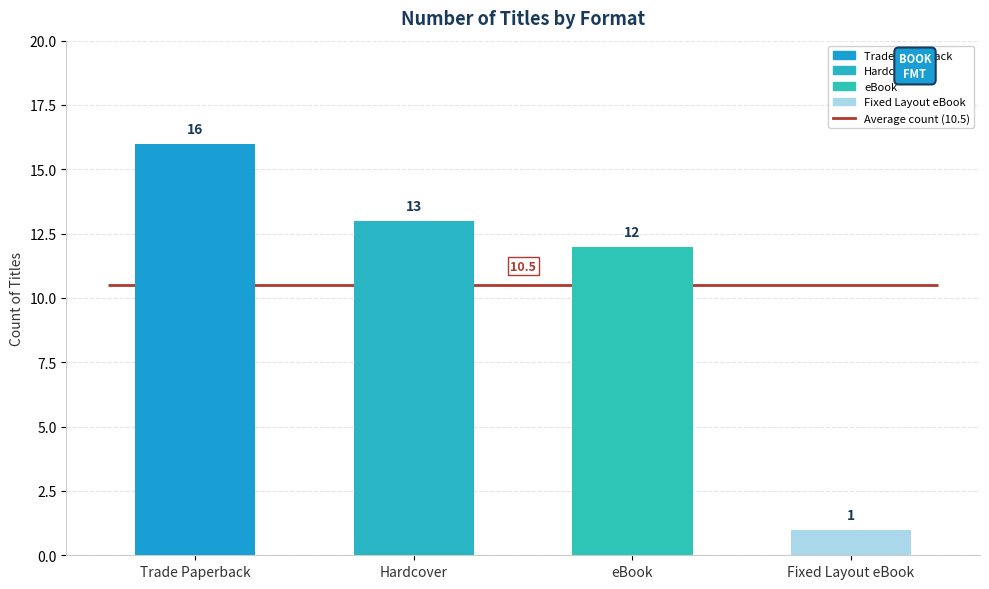

Which label corresponds to the smallest value in the chart?

Fixed Layout eBook